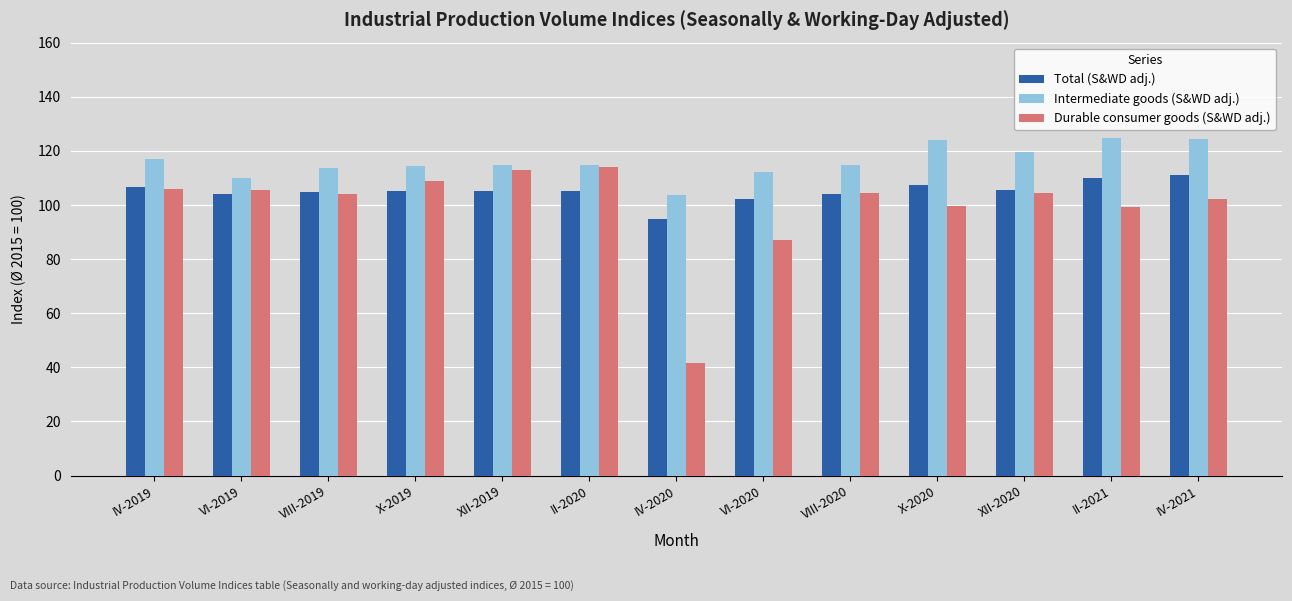

How many series are shown in this chart?

3